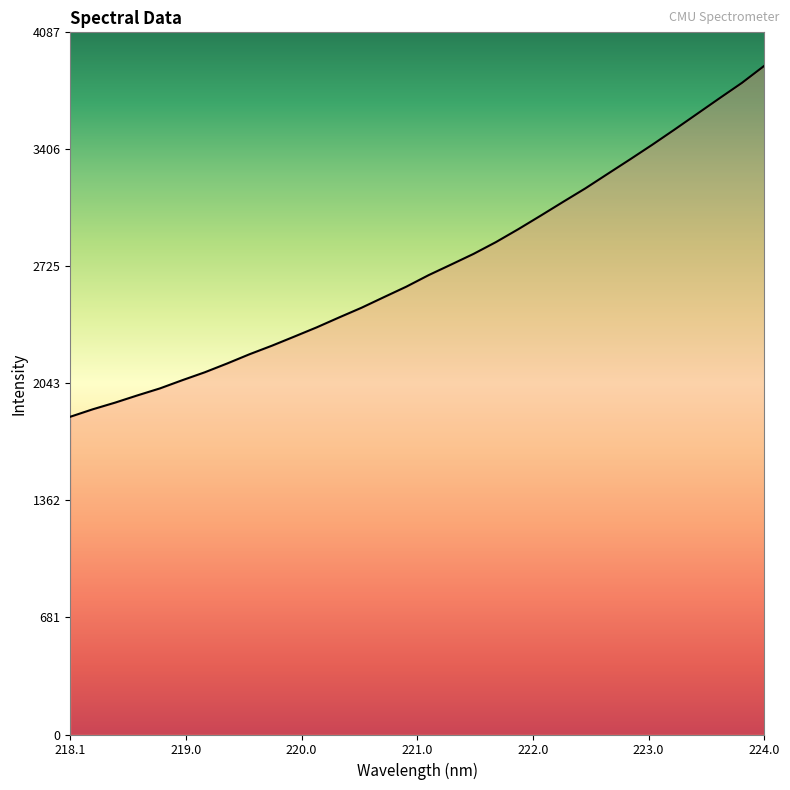

True or false: the data has more than 0 interior local peaks.

False